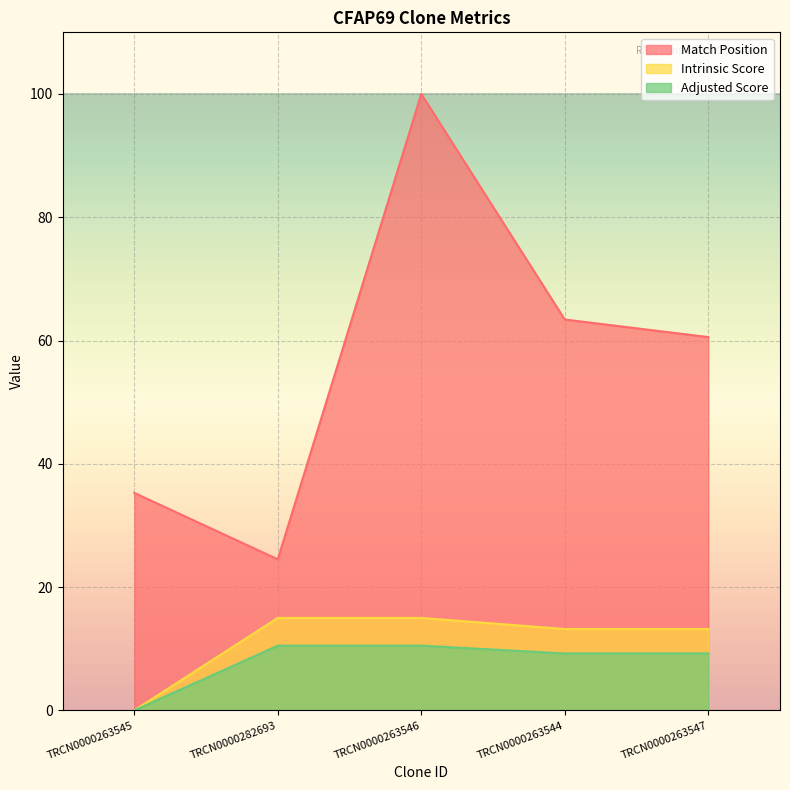

At which category does the chart reach its minimum across all series?

TRCN0000263545